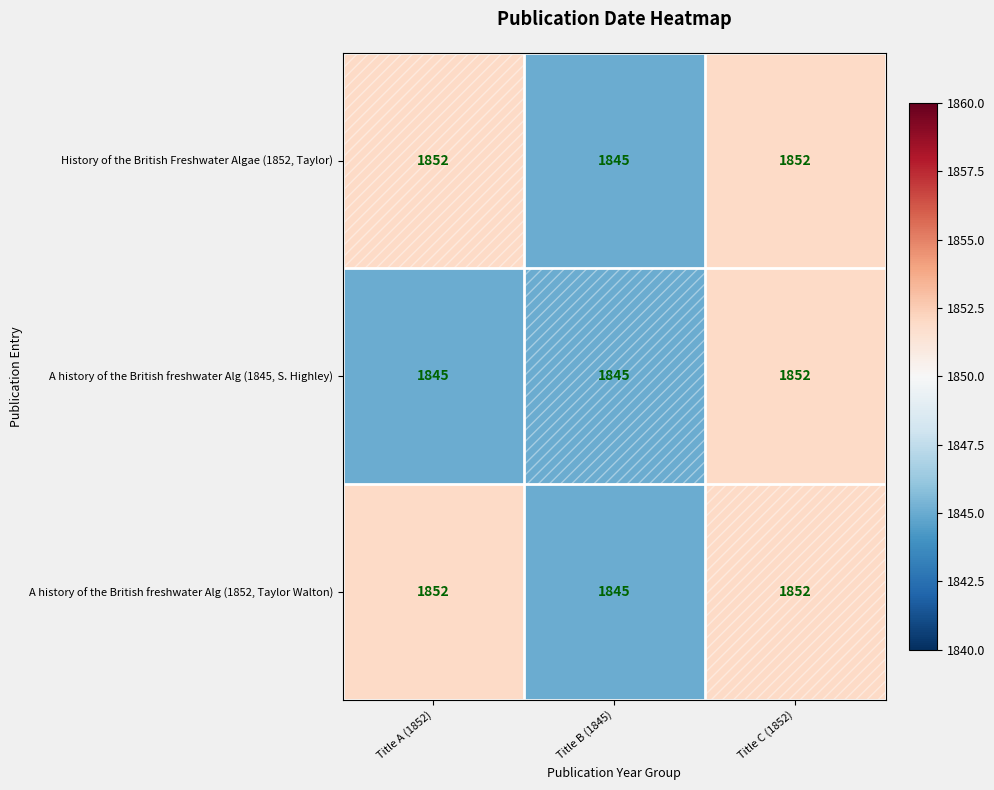

What is the spread (max minus min) of values at Title A (1852)?

7